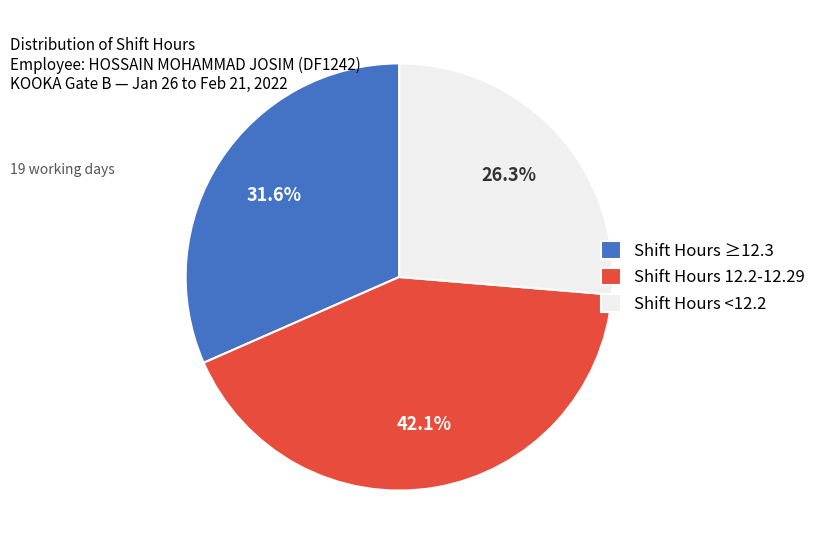

Approximately how many times larger is the value at Shift Hours 12.2-12.29 compared to Shift Hours ≥12.3?

1.3